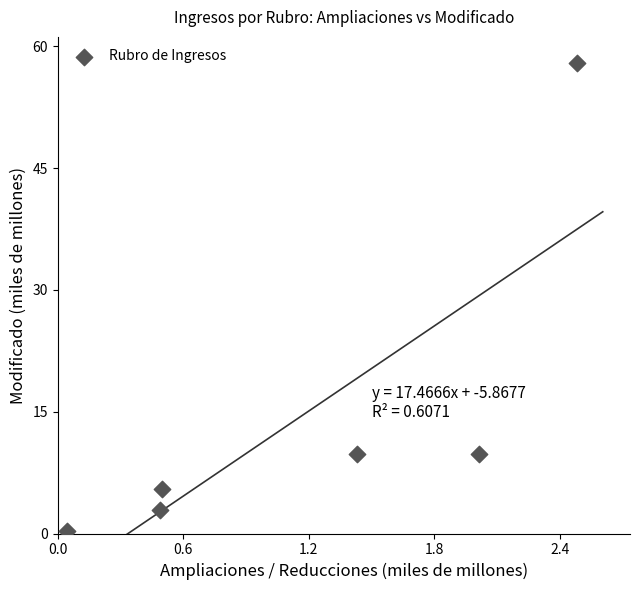

What is the average Y value?

14.4